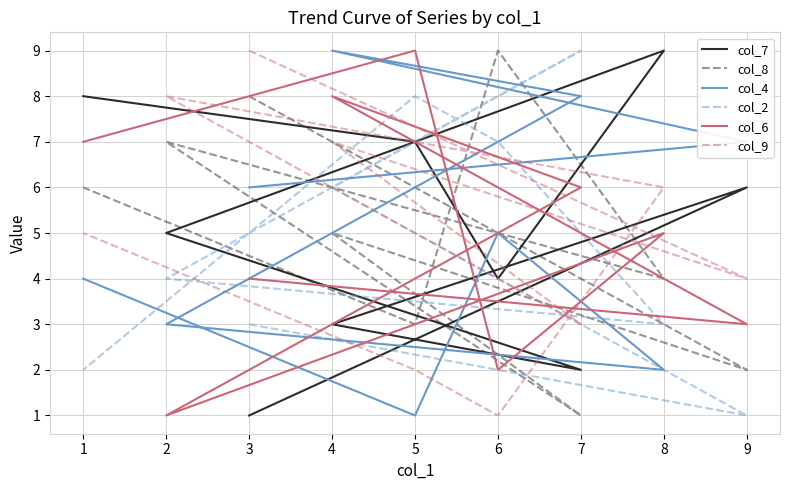

What is the minimum value shown in the chart?

1